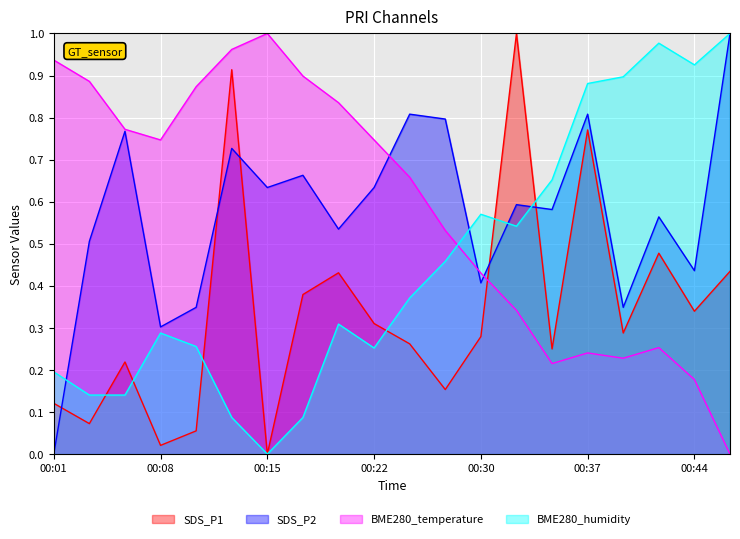

Which category has the lowest value in the SDS_P2 series?

00:01